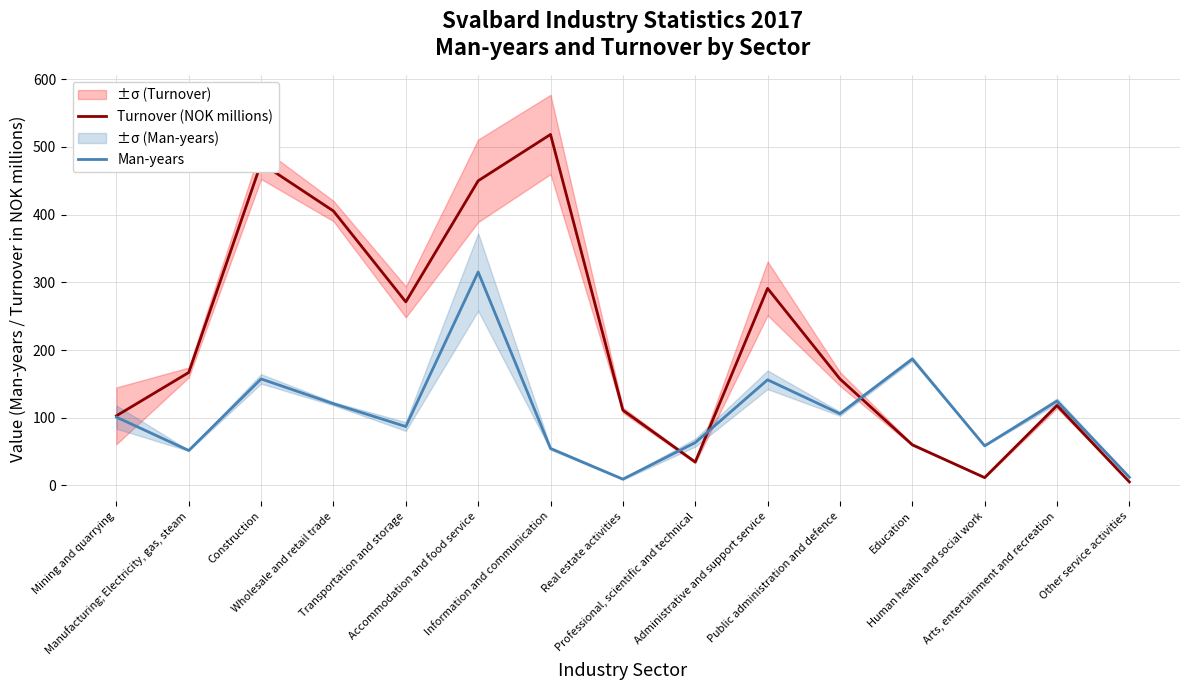

True or false: Turnover (NOK millions) has more than 2 interior local peaks.

True